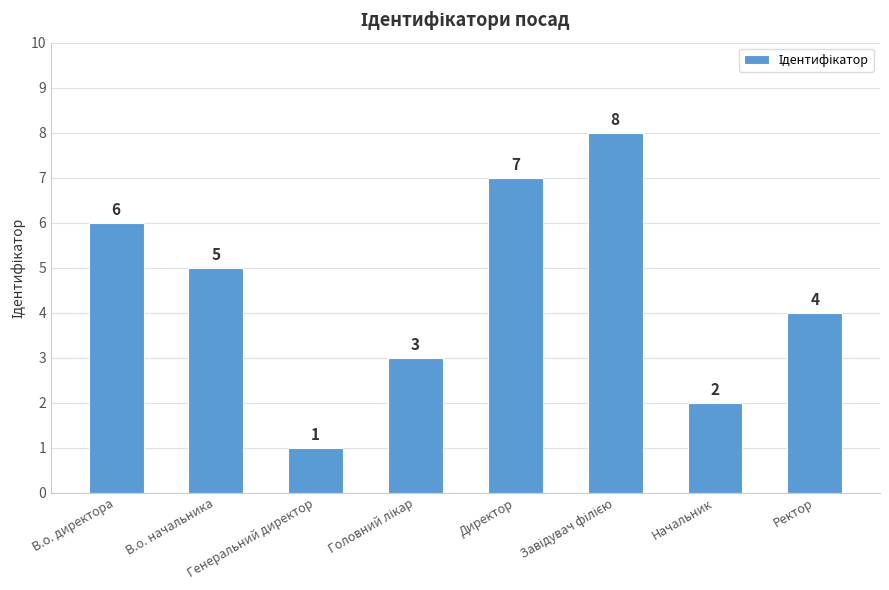

What is the maximum value shown in the chart?

8